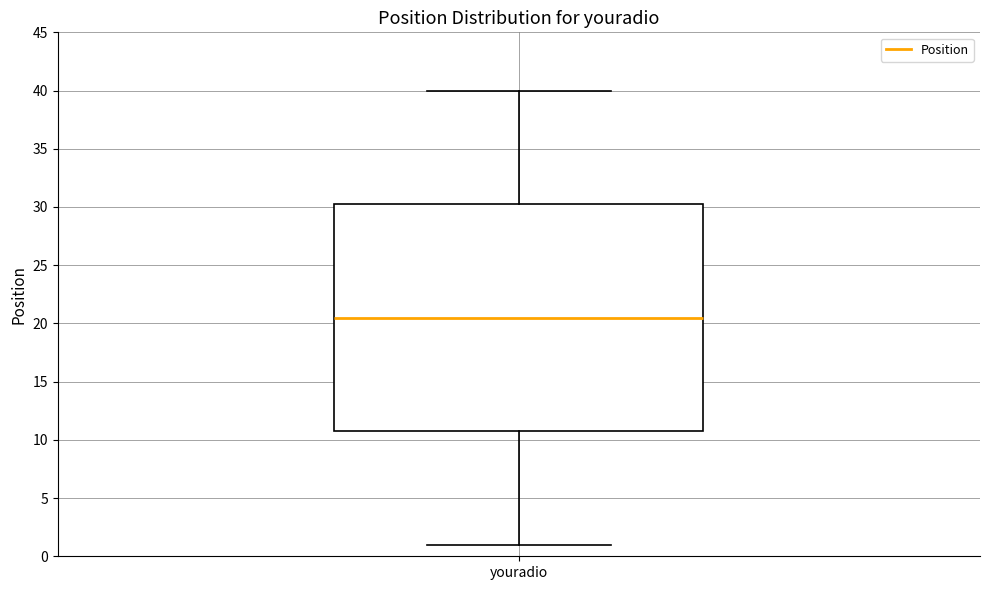

Transcribe this box plot: give where the median line is, the range the box spans, and where the two whiskers end, as read against the y-axis. The values are not printed on the chart, so give them approximately, as read against the axis.

median 20.5, box 11.0 to 30.5, whiskers 1.0 to 40.0